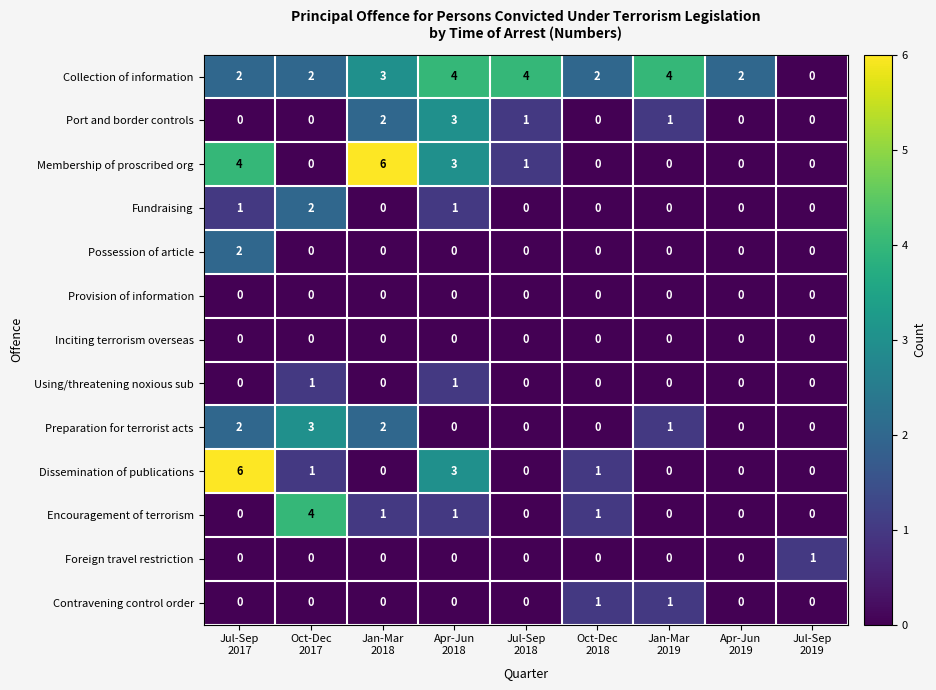

What is the greatest value displayed?

6